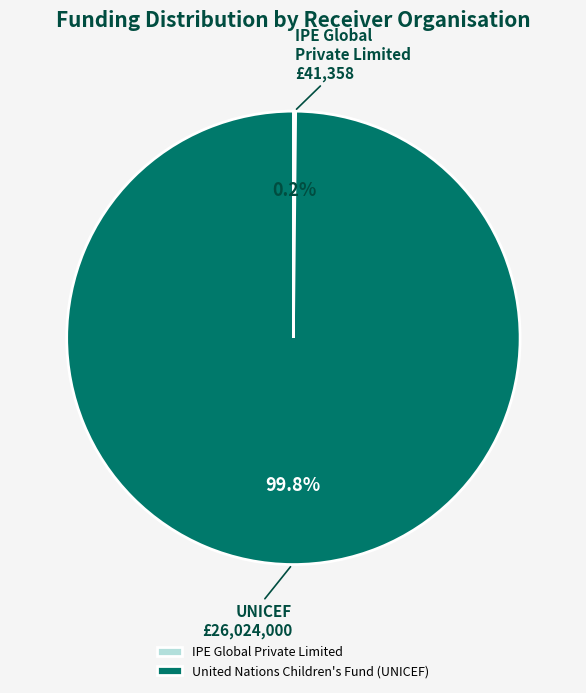

Does any single category account for the majority?

Yes